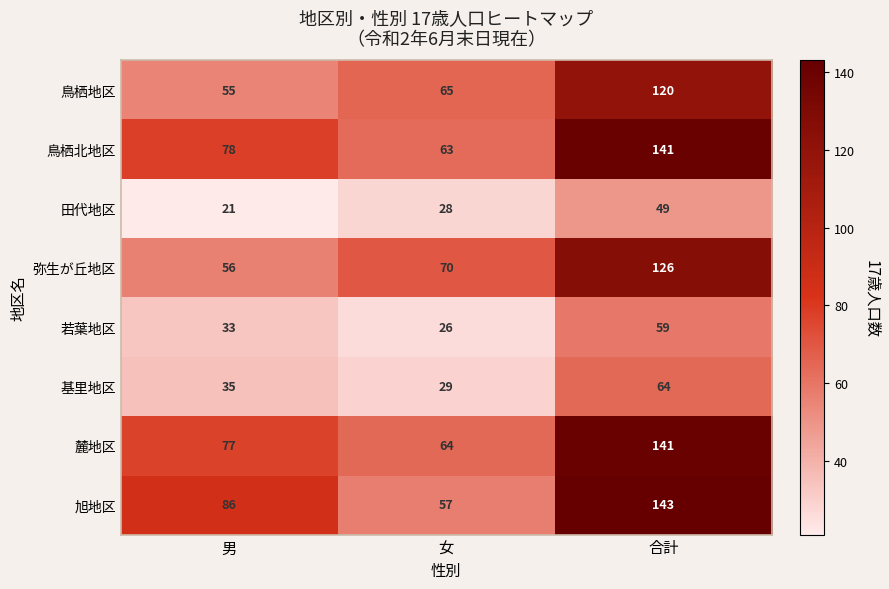

How many data points does each series have?

3